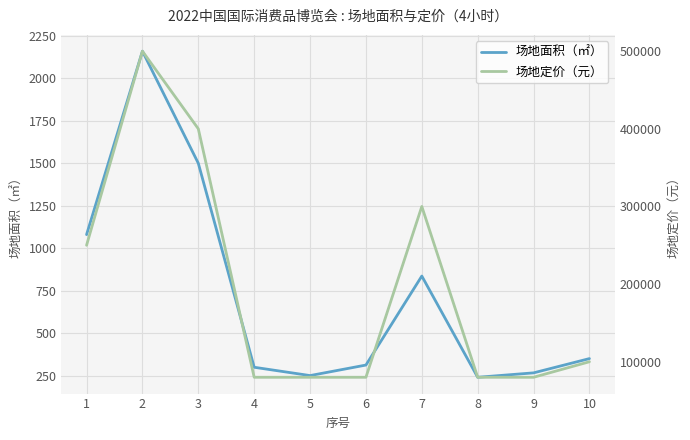

Reading left to right, list all the values displayed in this chart.

场地面积（㎡）: 1080	2160	1500	299	250	312	836	240	266	350
场地定价（元）: 250000	500000	400000	80000	80000	80000	300000	80000	80000	100000